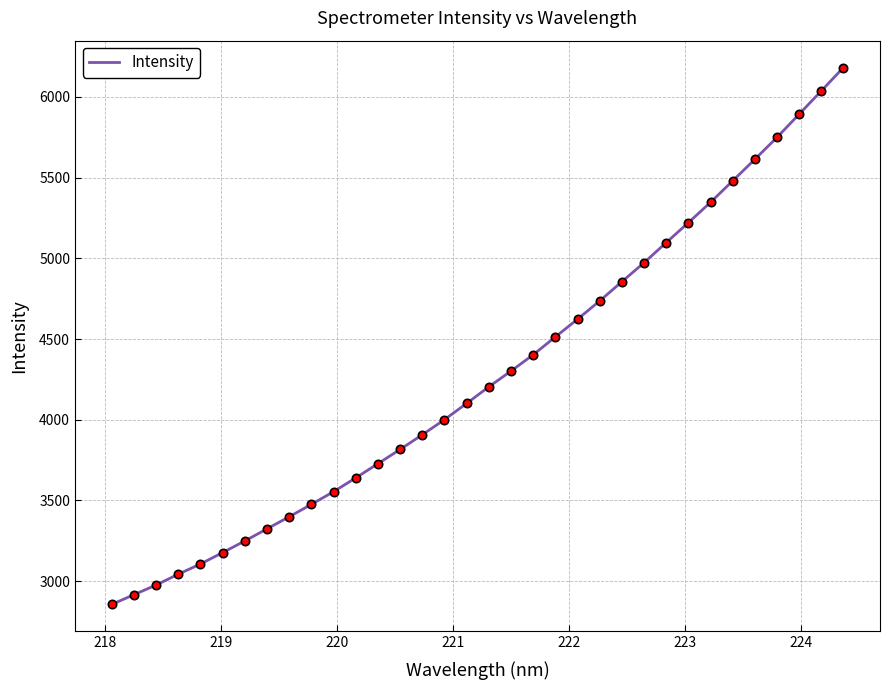

What is the maximum value shown in the chart?

6182.3